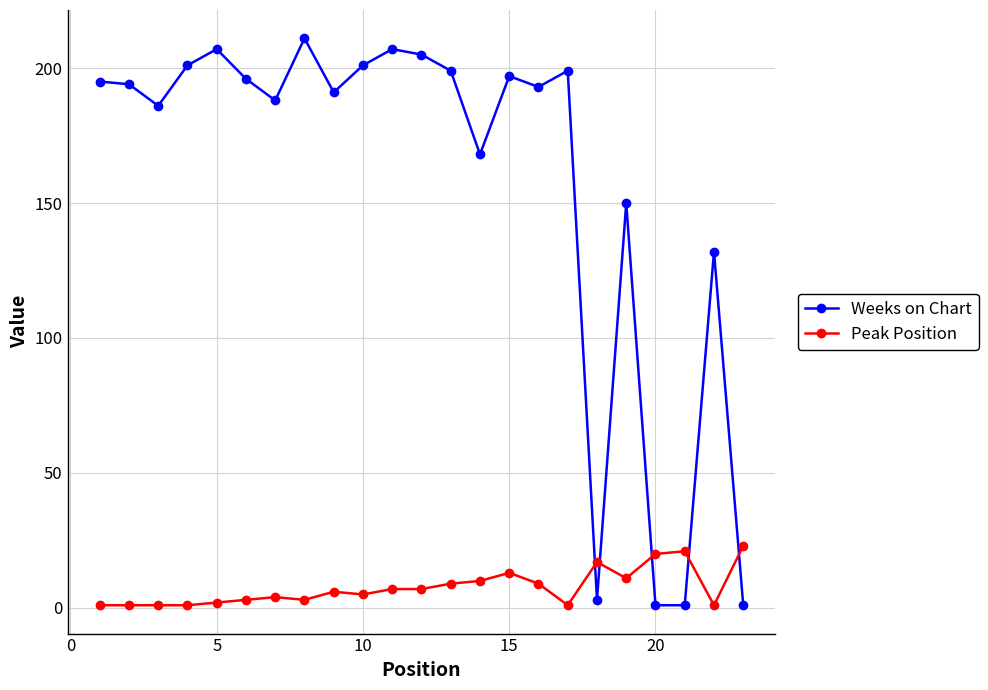

How many distinct data groups are displayed?

2